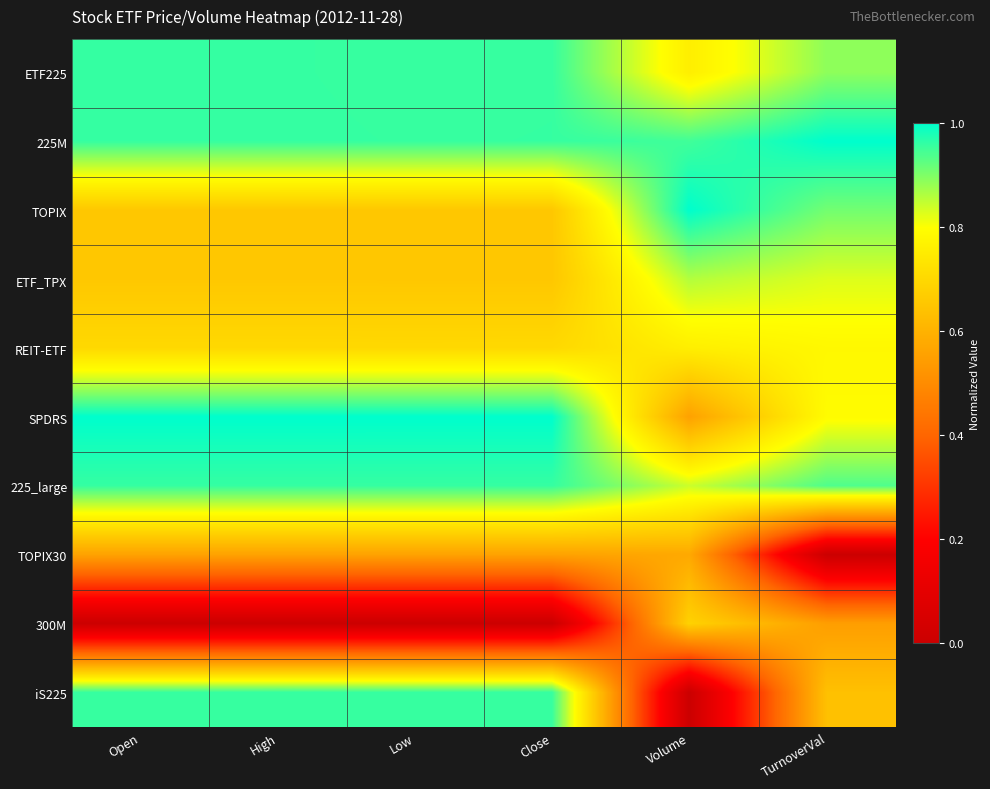

What is the total value across all series at High?

7.4